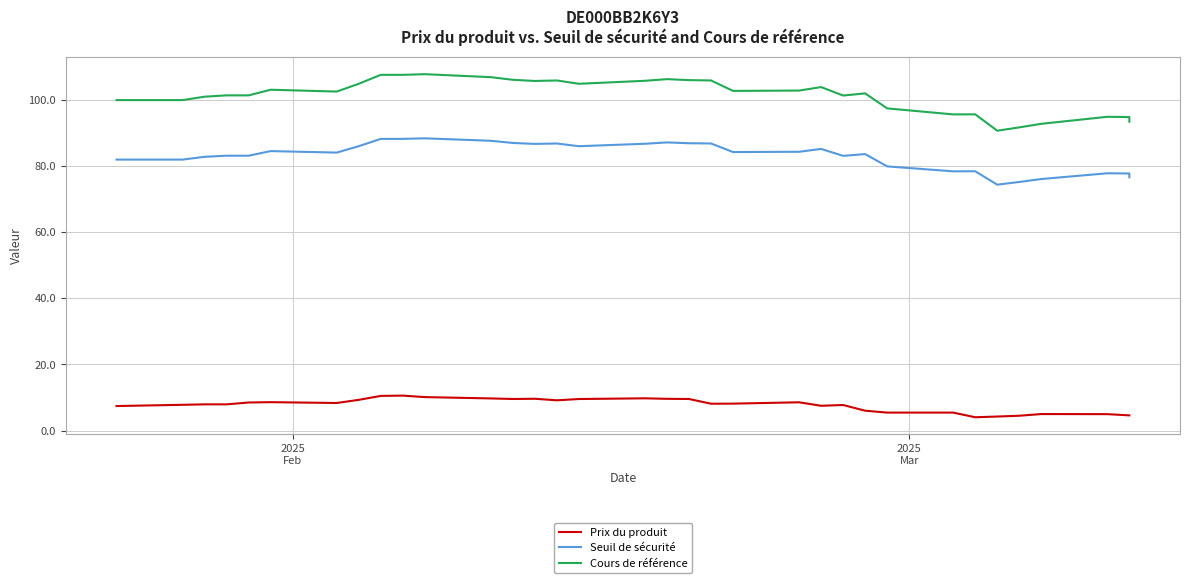

What is the difference between the second highest and minimum values in the Seuil de sécurité series?

13.8